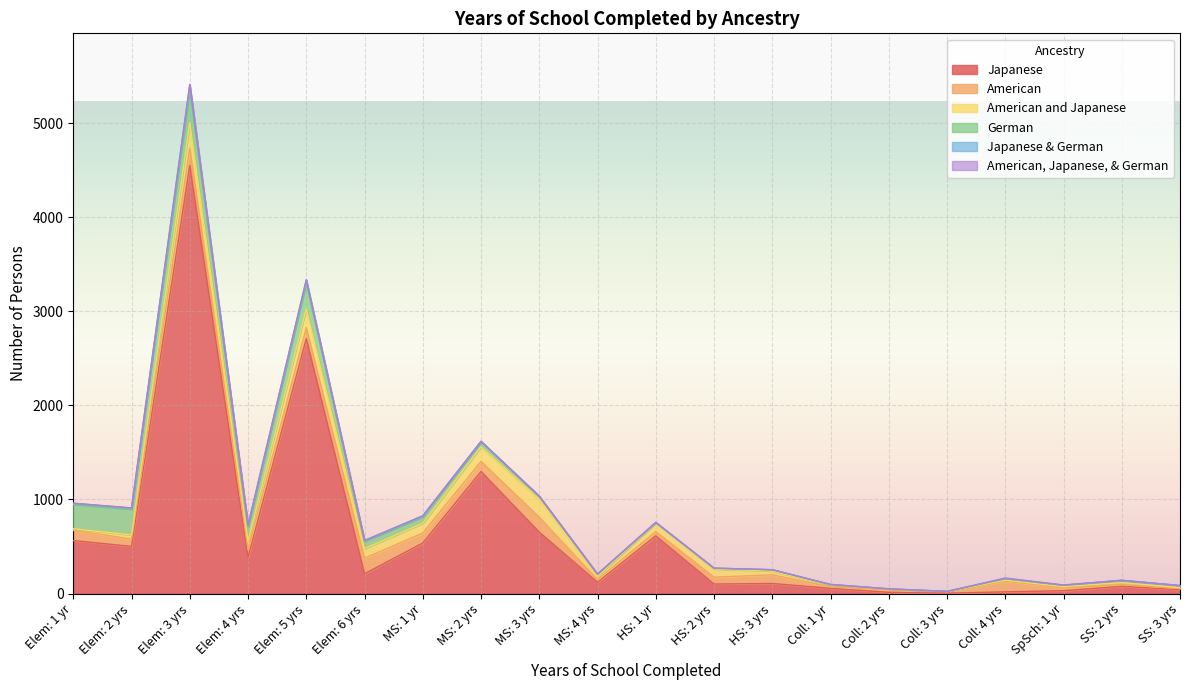

True or false: American and Japanese and Japanese cross at least once.

False